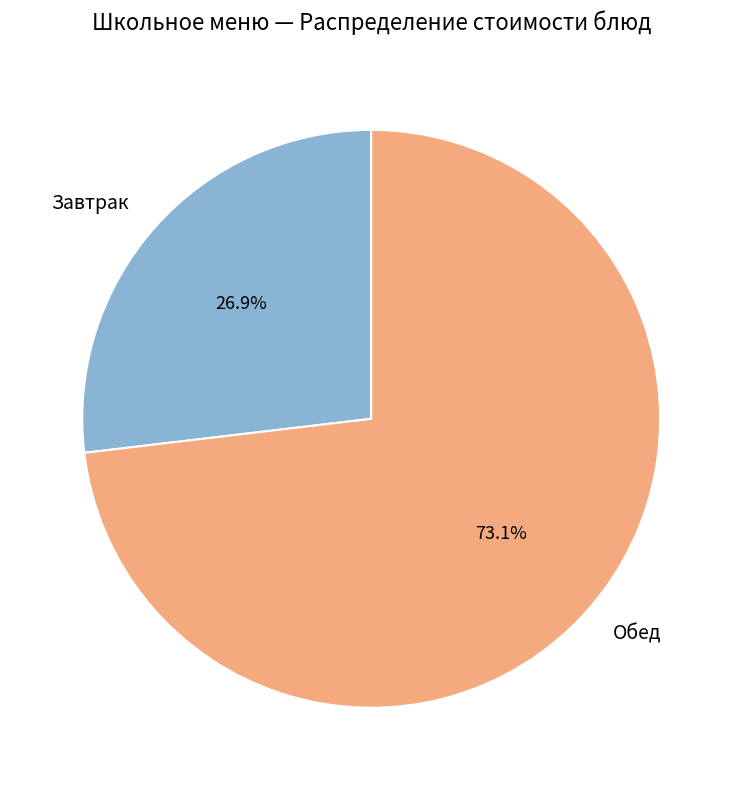

To the nearest percent, what is the difference between the largest and smallest slice percentages?

46%